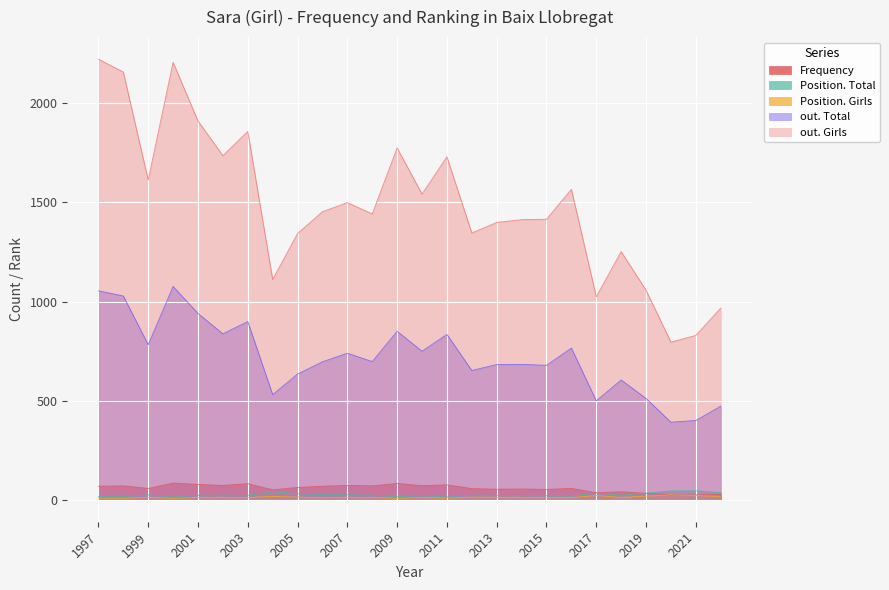

Reading left to right, transcribe all the data shown in this chart.

Frequency: 68	70	57	84	77	72	81	50	62	68	72	70	82	71	75	56	53	54	52	57	35	40	32	23	24	27
Position. Total: 17	16	24	14	22	23	22	41	30	26	25	23	15	20	14	23	22	21	20	18	34	23	33	44	45	36
Position. Girls: 8	7	12	7	11	12	11	17	13	10	12	11	7	11	8	13	12	12	10	11	21	12	18	24	21	16
out. Total: 1054	1028	782	1076	940	837	899	530	634	696	739	697	850	749	834	652	682	683	678	765	499	604	511	391	400	472
out. Girls: 2223	2158	1613	2207	1911	1736	1858	1111	1343	1453	1499	1442	1775	1542	1730	1346	1399	1413	1415	1566	1024	1252	1057	795	829	967